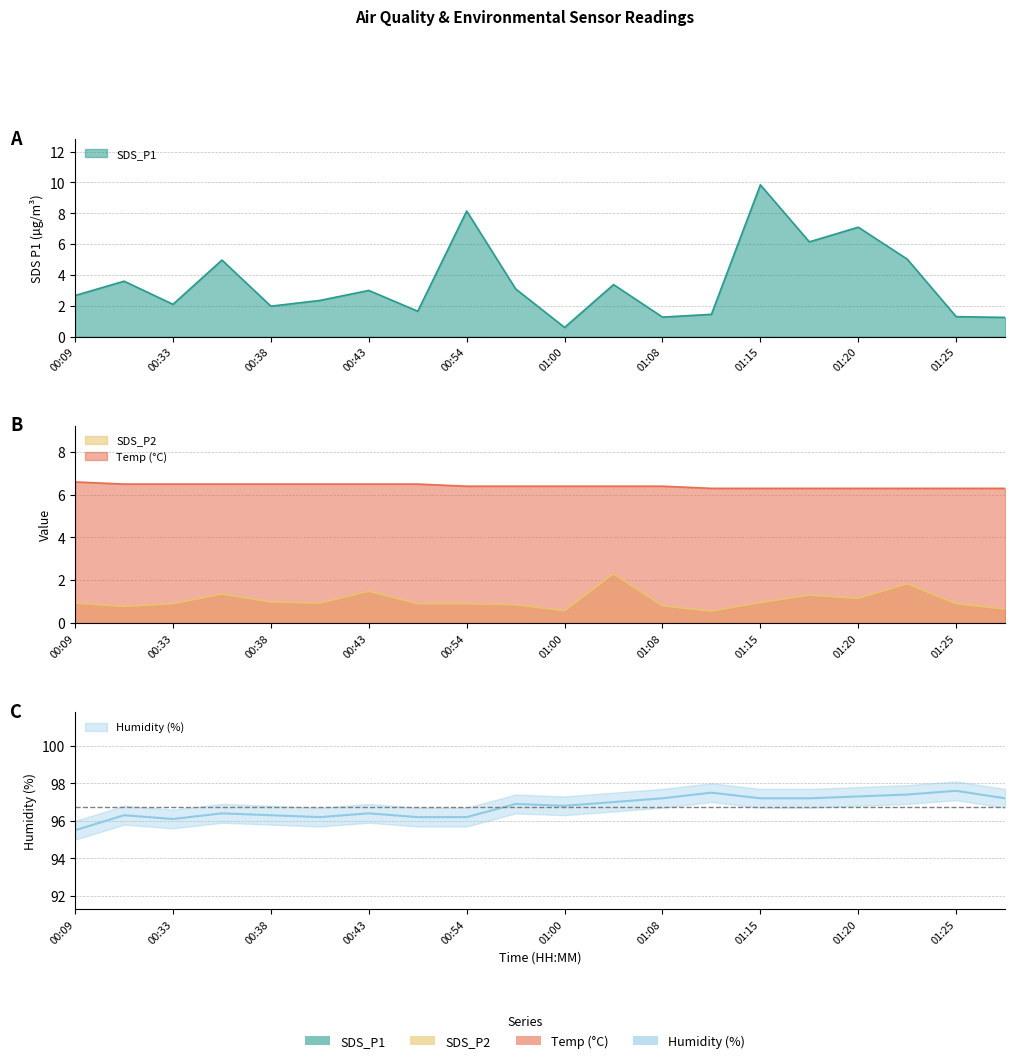

Reading right to left, extract all data points from this chart.

SDS_P1: 01:27=1.2	01:25=1.3	01:22=5.0	01:20=7.1	01:17=6.2	01:15=9.8	01:13=1.4	01:08=1.3	01:05=3.4	01:00=0.6	00:57=3.1	00:54=8.2	00:46=1.6	00:43=3.0	00:40=2.4	00:38=2.0	00:35=5.0	00:33=2.1	00:31=3.6	00:09=2.7
SDS_P2: 01:27=0.7	01:25=0.9	01:22=1.8	01:20=1.1	01:17=1.3	01:15=0.9	01:13=0.6	01:08=0.8	01:05=2.3	01:00=0.6	00:57=0.8	00:54=0.9	00:46=0.9	00:43=1.5	00:40=0.9	00:38=1.0	00:35=1.4	00:33=0.9	00:31=0.8	00:09=0.9
Temp: 01:27=6.3	01:25=6.3	01:22=6.3	01:20=6.3	01:17=6.3	01:15=6.3	01:13=6.3	01:08=6.4	01:05=6.4	01:00=6.4	00:57=6.4	00:54=6.4	00:46=6.5	00:43=6.5	00:40=6.5	00:38=6.5	00:35=6.5	00:33=6.5	00:31=6.5	00:09=6.6
Humidity: 01:27=97.2	01:25=97.6	01:22=97.4	01:20=97.3	01:17=97.2	01:15=97.2	01:13=97.5	01:08=97.2	01:05=97.0	01:00=96.8	00:57=96.9	00:54=96.2	00:46=96.2	00:43=96.4	00:40=96.2	00:38=96.3	00:35=96.4	00:33=96.1	00:31=96.3	00:09=95.5